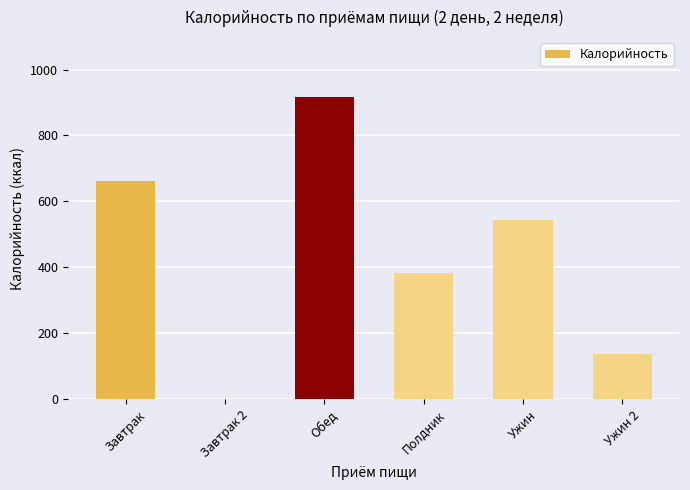

Is it true that the value at Завтрак is 449.1?

False